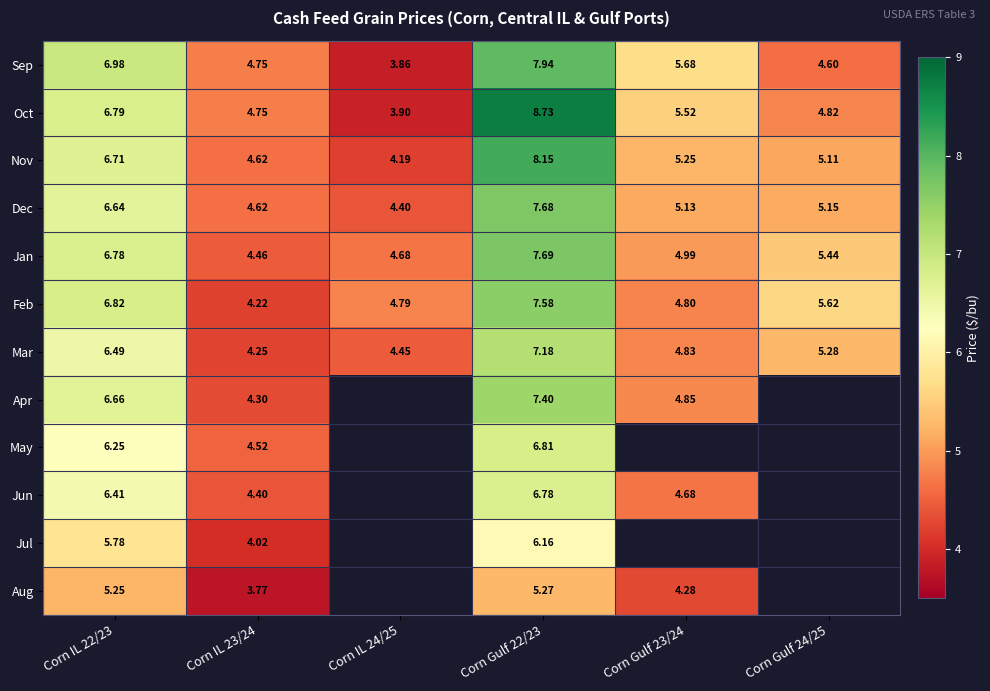

At which category is the sum across all series the highest?

Corn Gulf 22/23